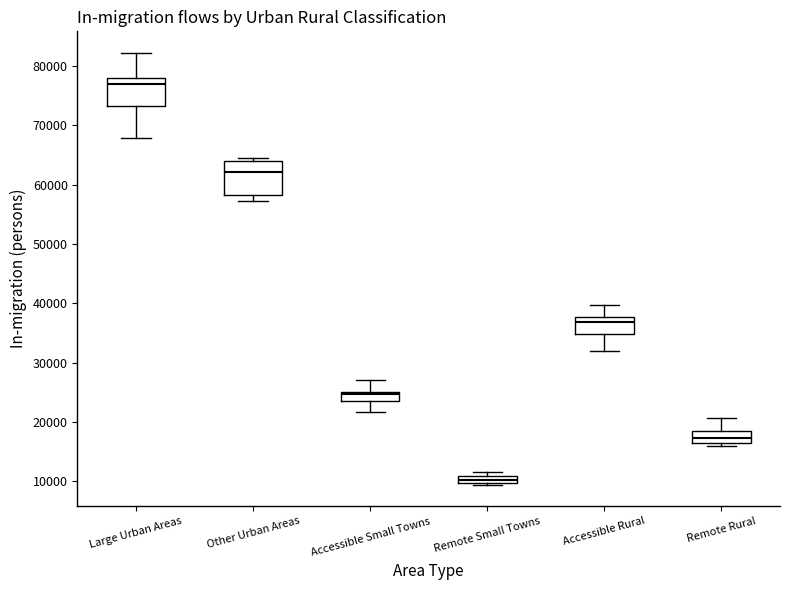

Where is the lower edge of the box for Large Urban Areas on the y-axis? The values are not printed on the chart, so give them approximately, as read against the axis.

73000